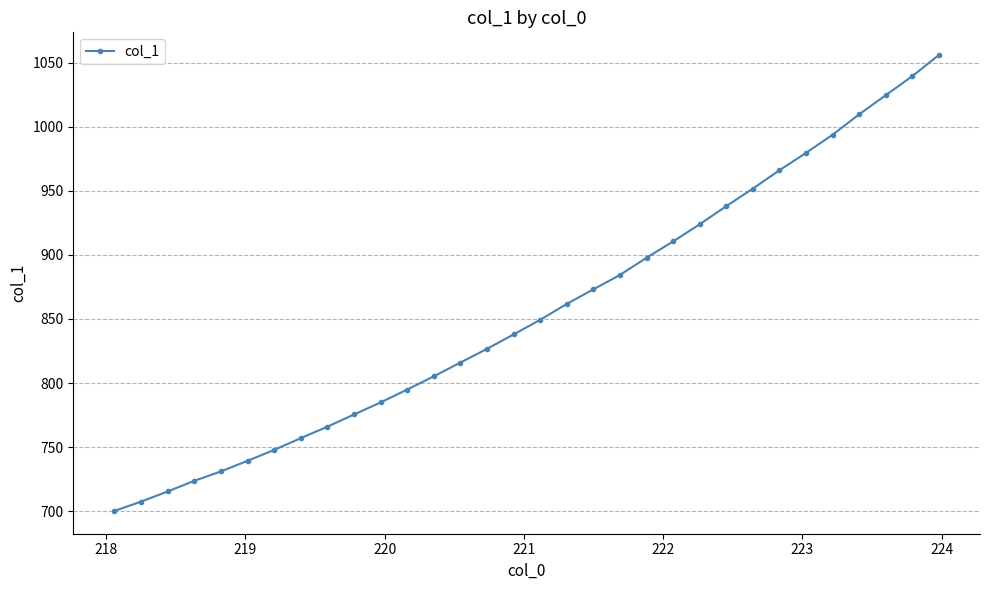

How many series are shown in this chart?

1